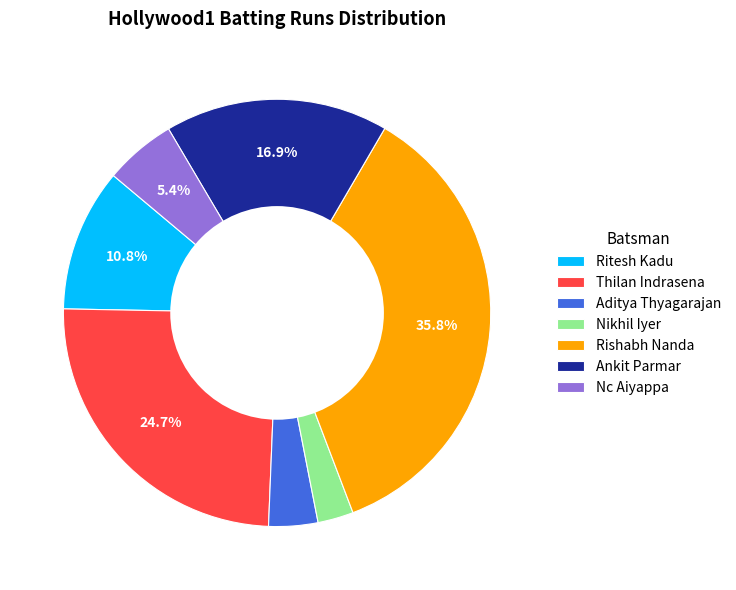

To the nearest percent, what is the combined percentage of Aditya Thyagarajan and Thilan Indrasena?

28%